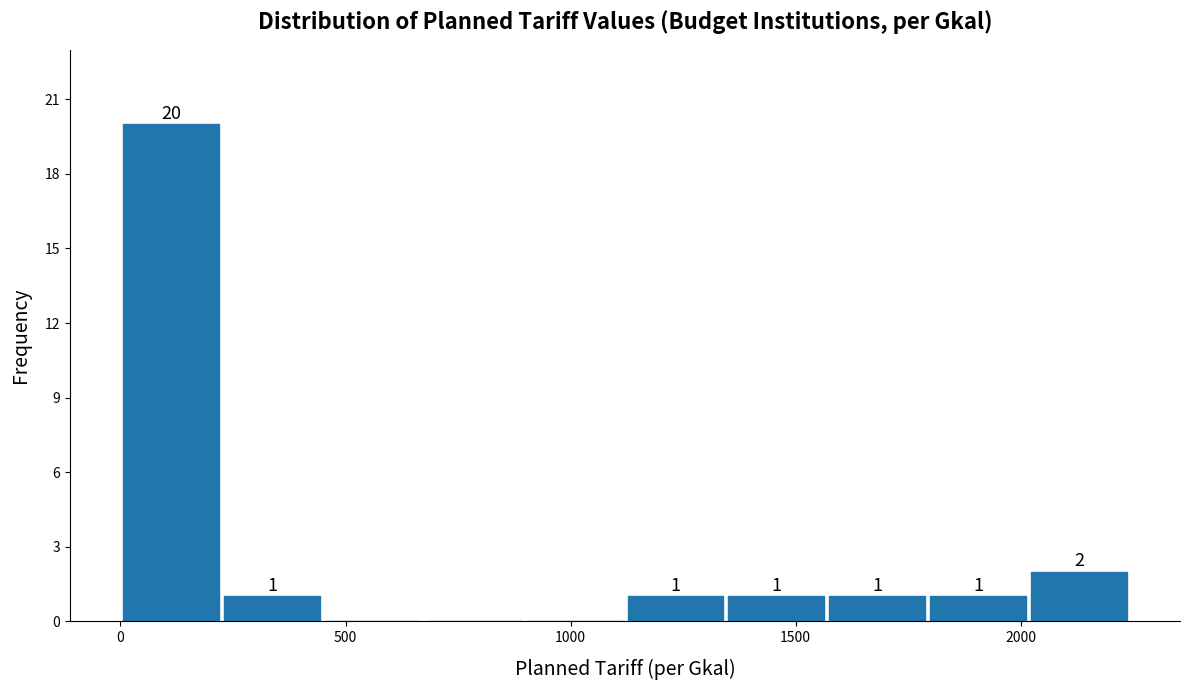

Over which range of the x-axis is the bar tallest?

0 to 200